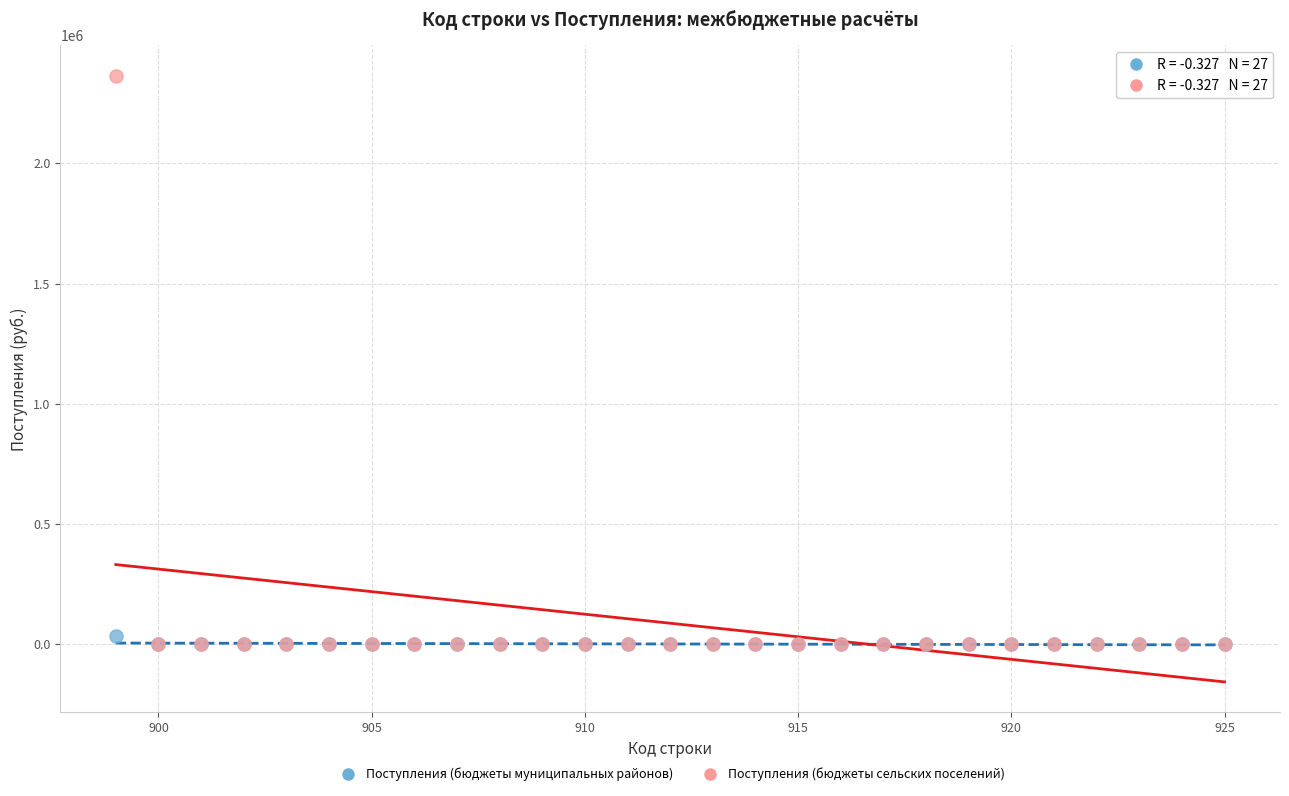

Which series reaches the maximum Y coordinate?

Поступления (бюджеты сельских поселений)